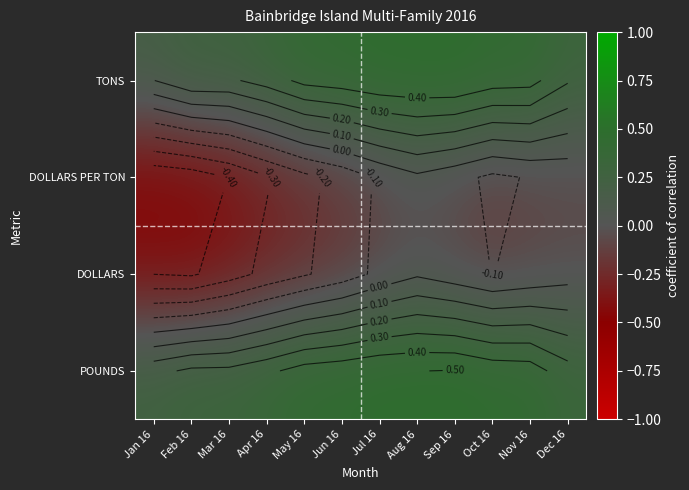

What is the smallest value displayed?

-0.5